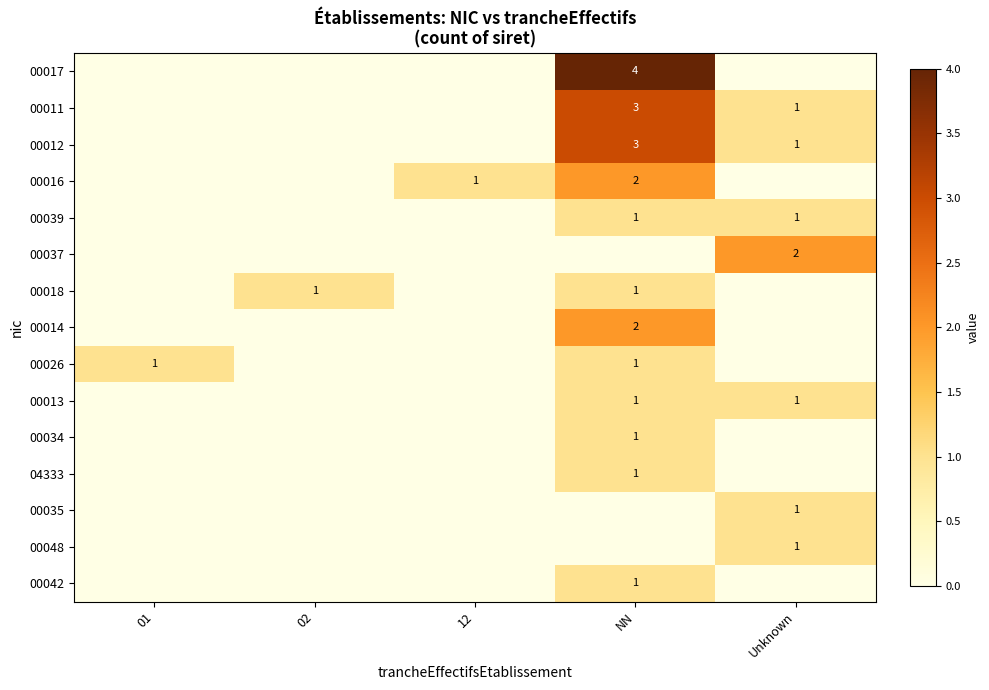

At which category is the sum across all series the highest?

NN